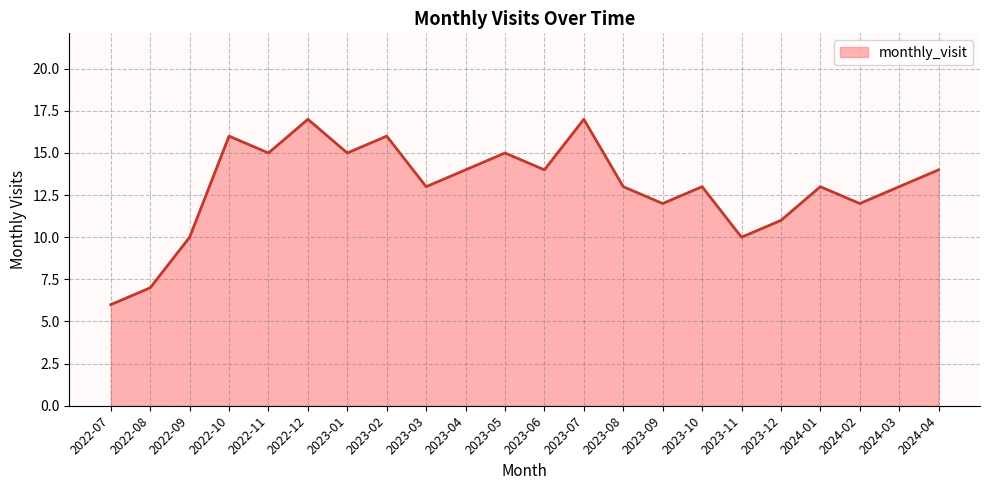

Reading left to right, what are all the values shown in this chart?

2022-07=6	2022-08=7	2022-09=10	2022-10=16	2022-11=15	2022-12=17	2023-01=15	2023-02=16	2023-03=13	2023-04=14	2023-05=15	2023-06=14	2023-07=17	2023-08=13	2023-09=12	2023-10=13	2023-11=10	2023-12=11	2024-01=13	2024-02=12	2024-03=13	2024-04=14